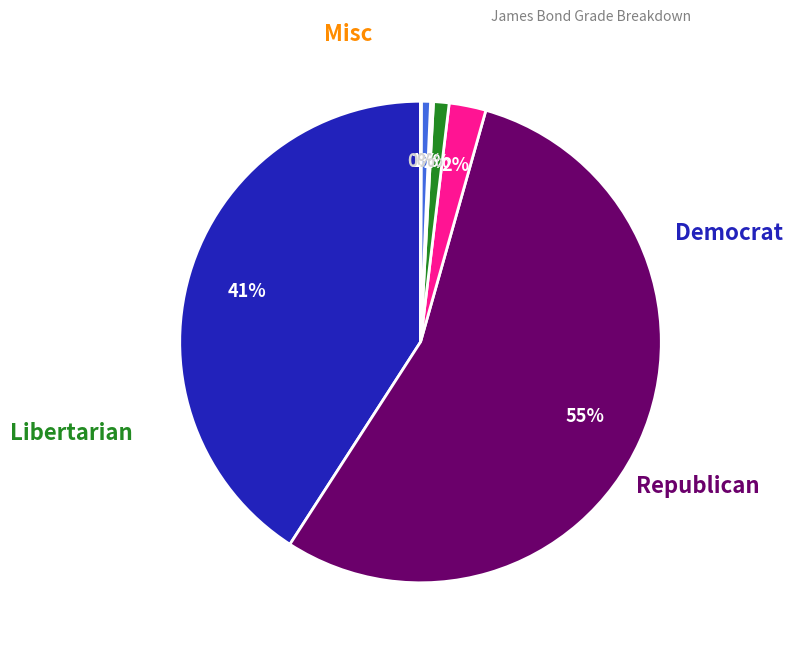

To the nearest percent, what is the average slice percentage?

14%